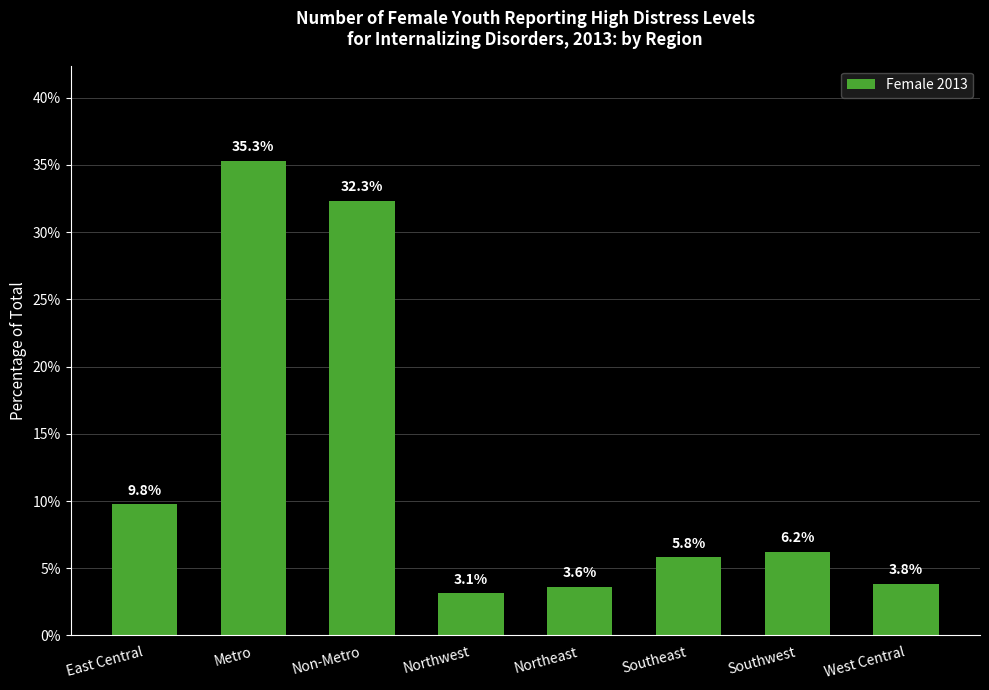

What is the difference between the maximum and minimum values?

32.2